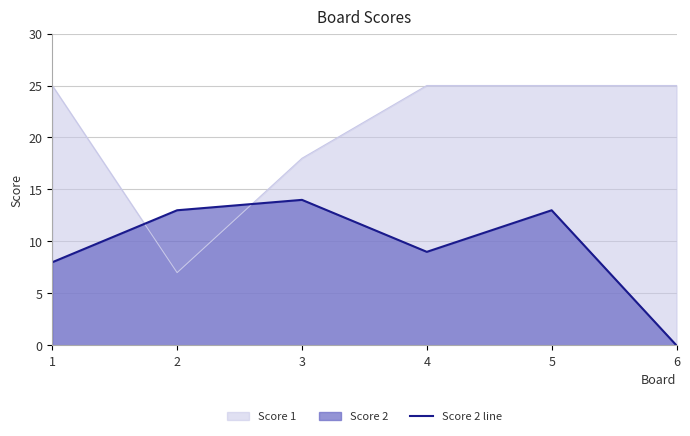

What is the difference between the maximum and minimum values?

14